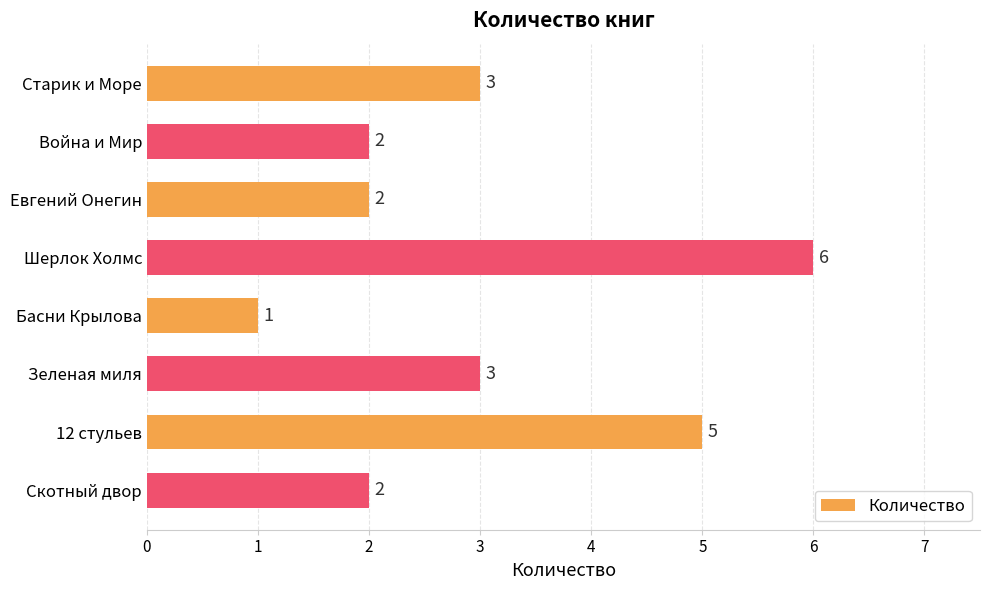

Does the chart contain any negative values?

No